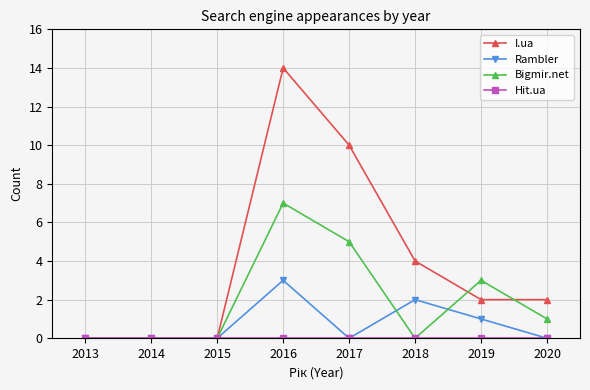

Is this an area chart (filled region under the line)?

No